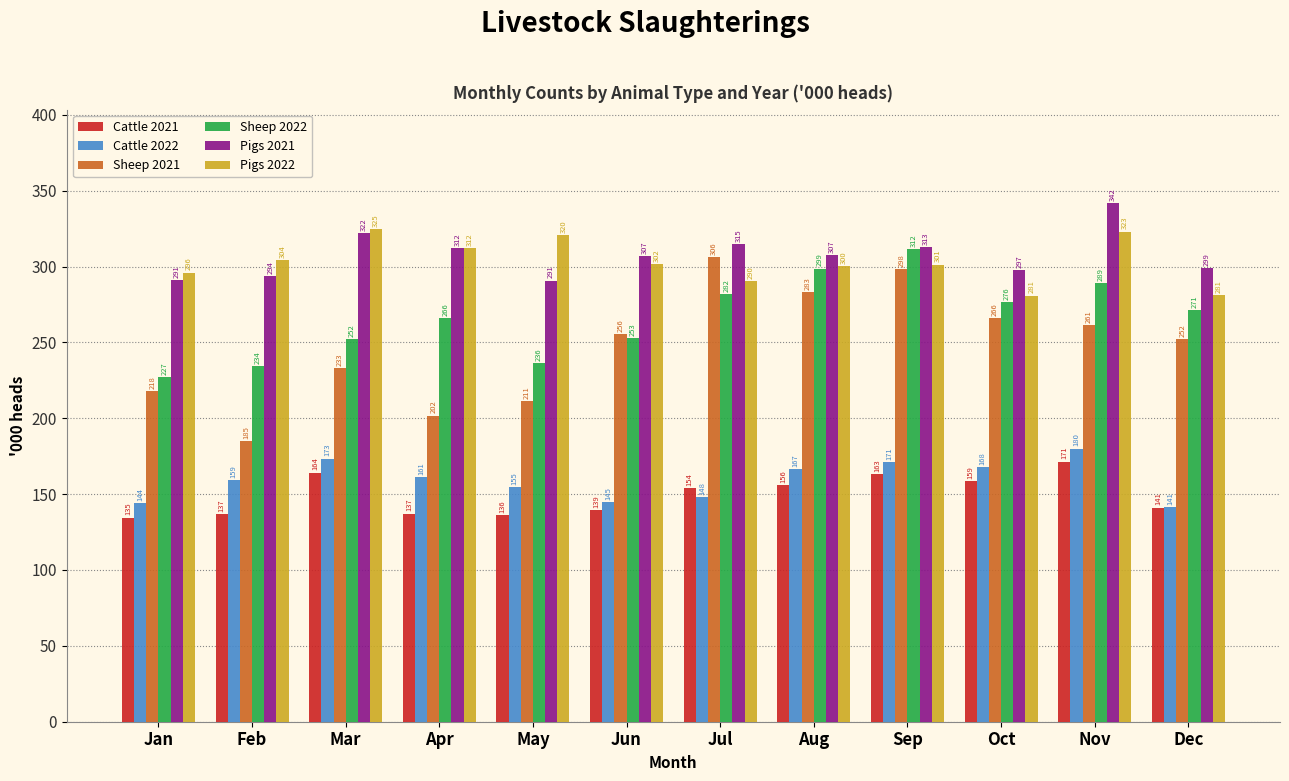

Which series changed the most between Mar and Nov?

Sheep 2022